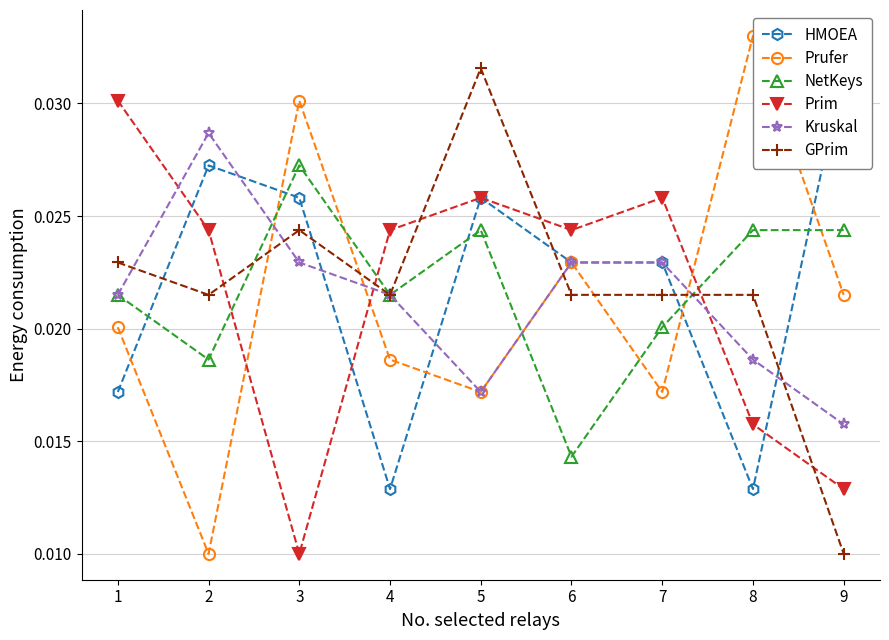

How many intersections are there between Prim and NetKeys?

3